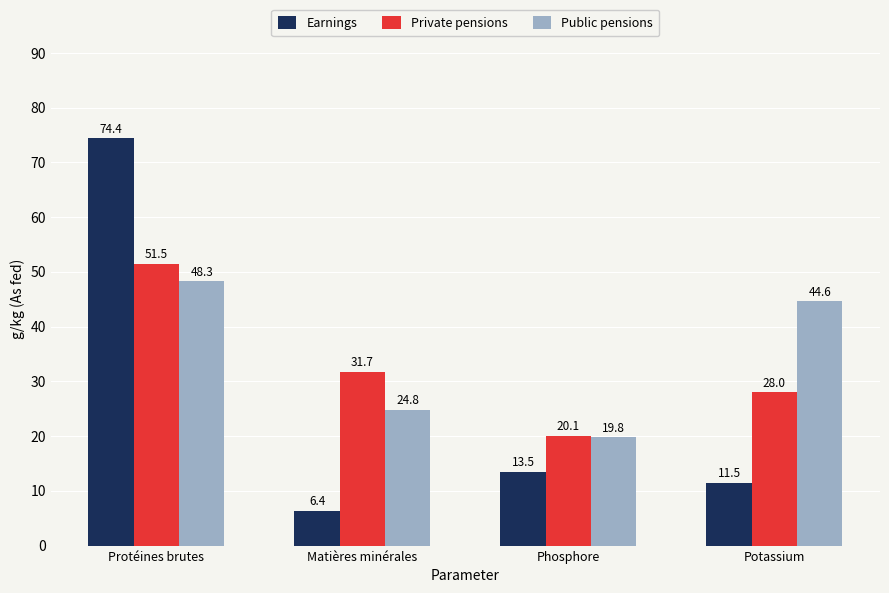

What value does the Public pensions series have at Potassium?

44.6